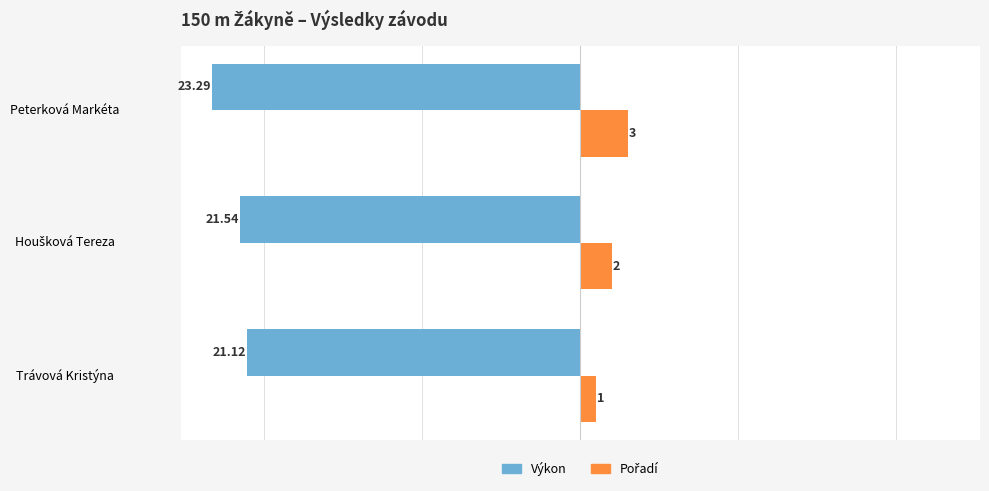

At which category does the chart reach its minimum across all series?

Peterková Markéta